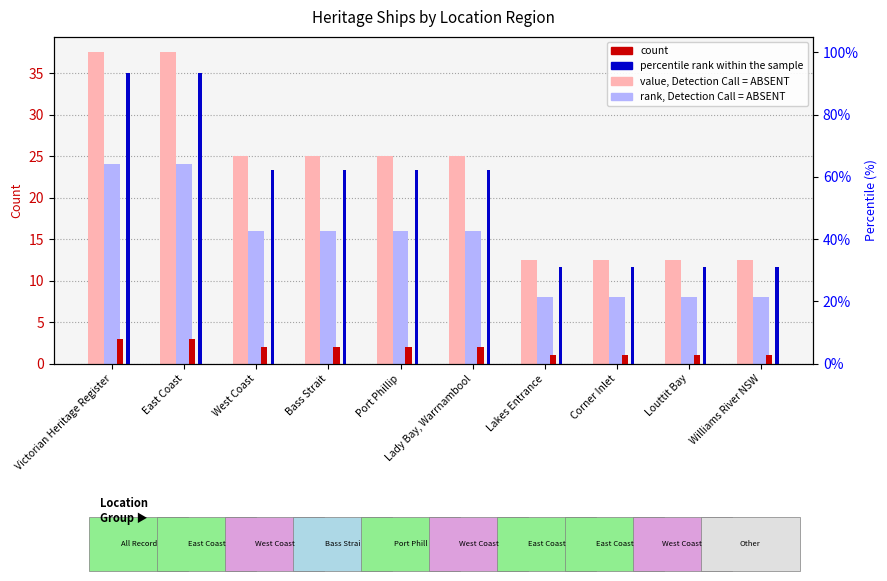

What is the difference between the second highest and minimum values in the rank, Detection Call = ABSENT series?

16.0